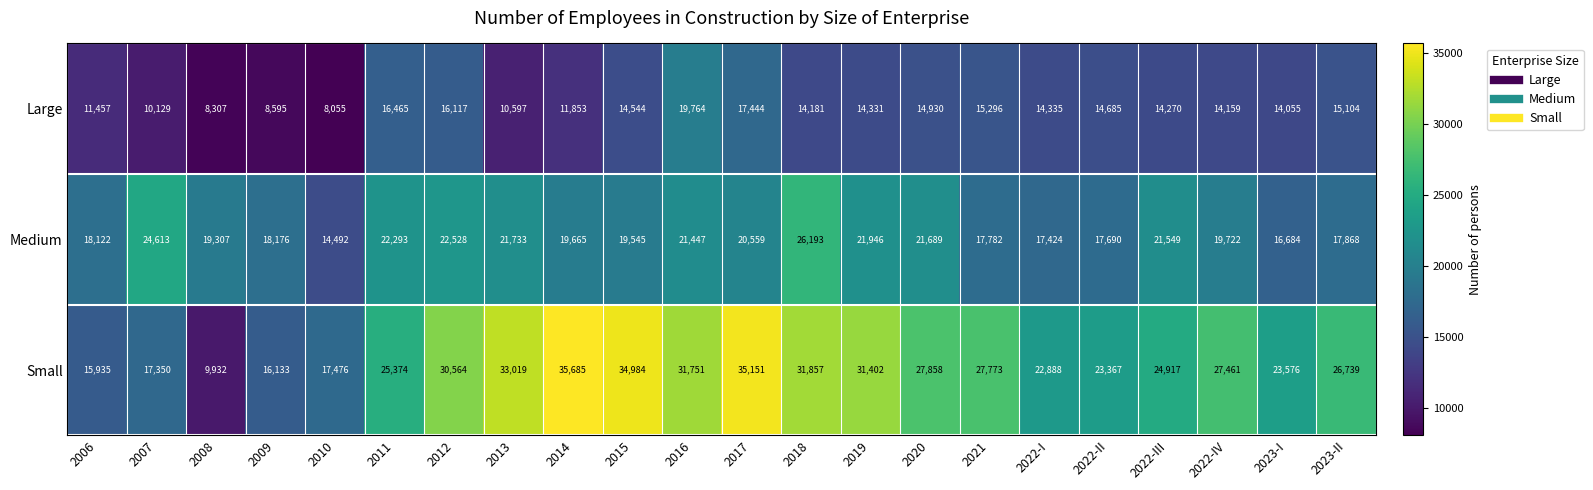

Which series has the largest range (max minus min)?

Small